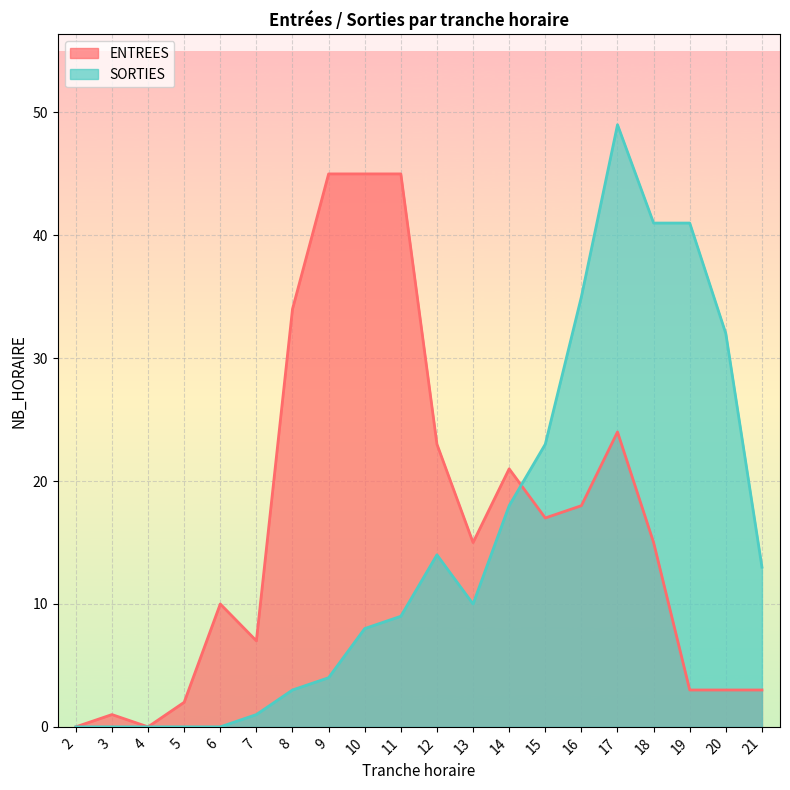

Is it true that SORTIES equals 0 at 3?

True